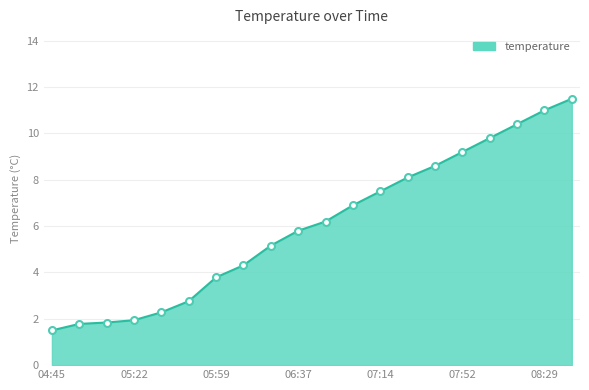

Does the chart display data point markers on the line(s)?

No